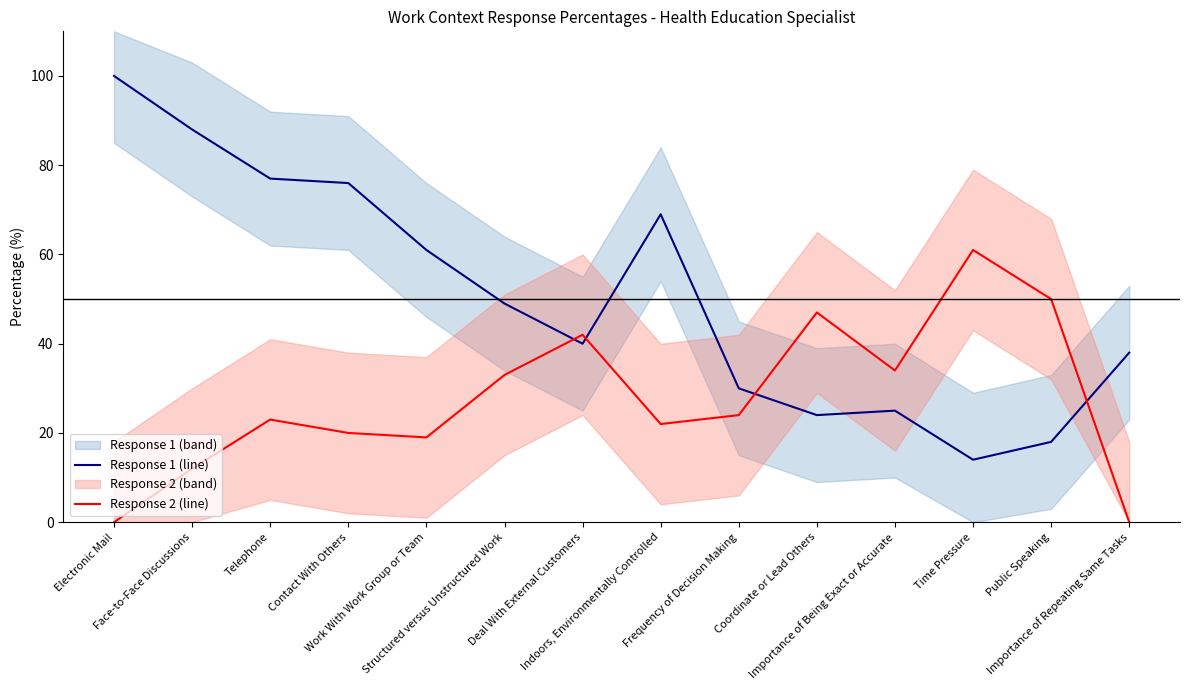

How many times do Response 1 (line) and Response 2 (line) cross each other?

4